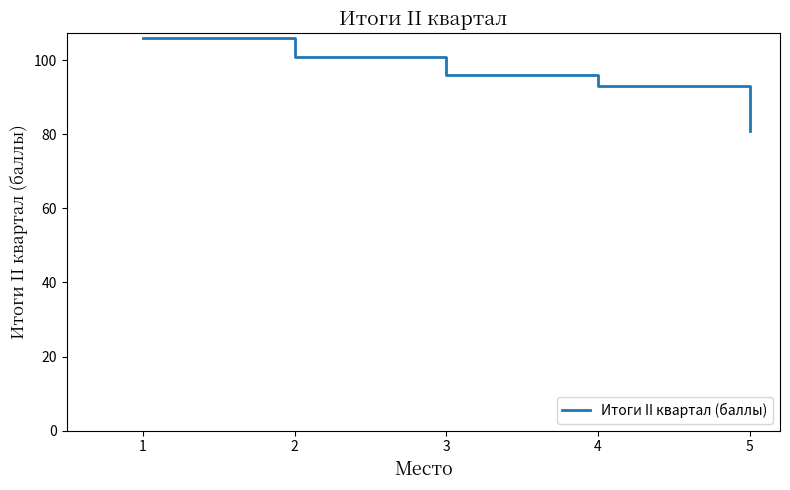

What is the greatest value displayed?

106